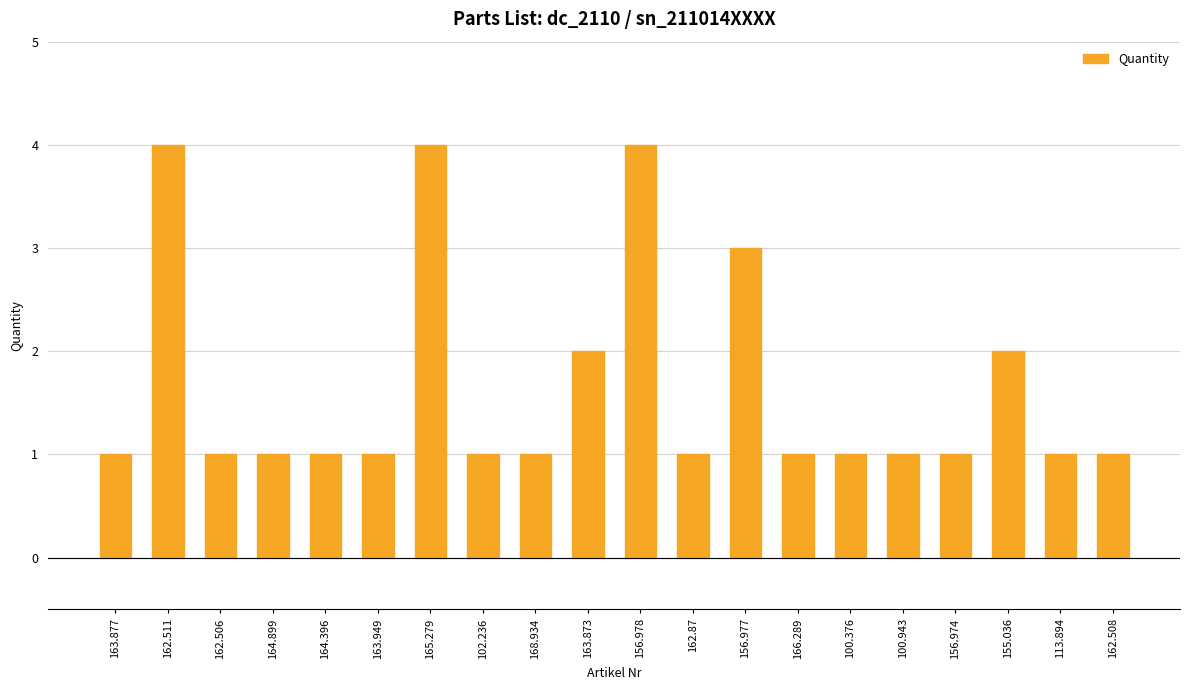

What value does the data have at 156.974?

1